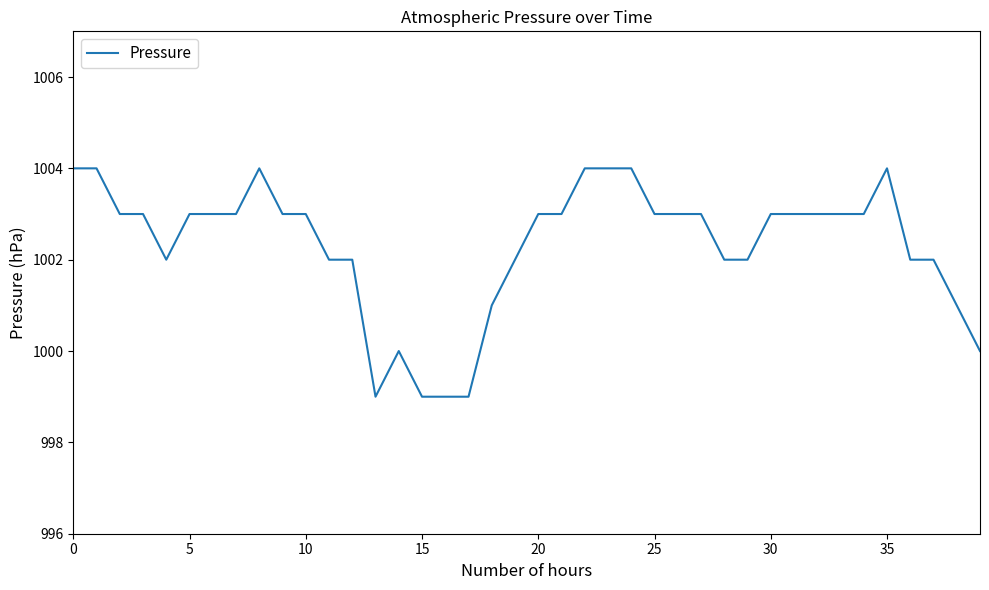

Reading right to left, extract all data points from this chart.

1000	1001	1002	1002	1004	1003	1003	1003	1003	1003	1002	1002	1003	1003	1003	1004	1004	1004	1003	1003	1002	1001	999	999	999	1000	999	1002	1002	1003	1003	1004	1003	1003	1003	1002	1003	1003	1004	1004